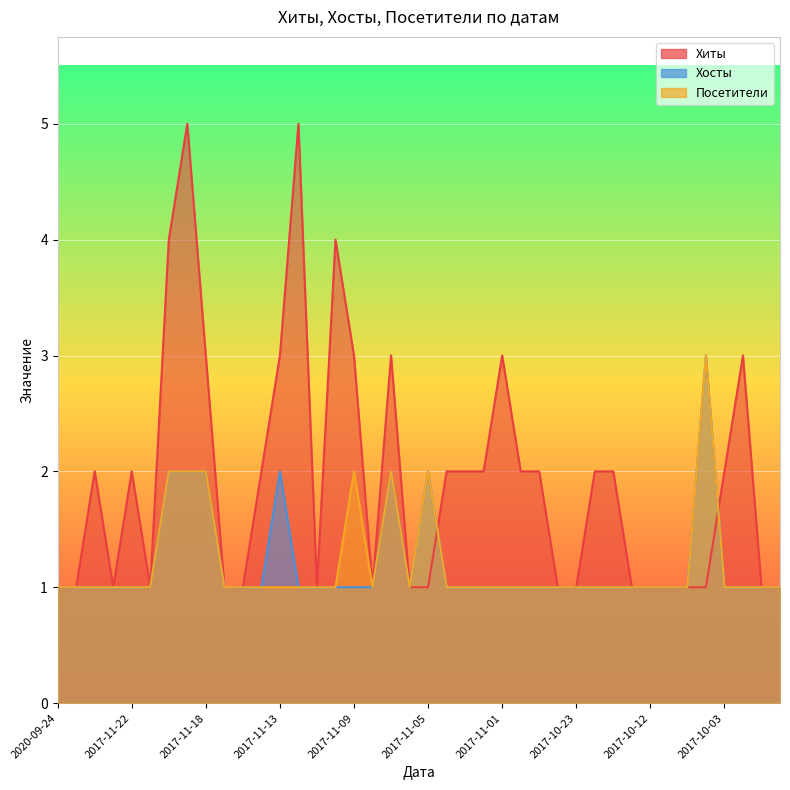

What is the value of the Посетители point at the 40th from the left?

1